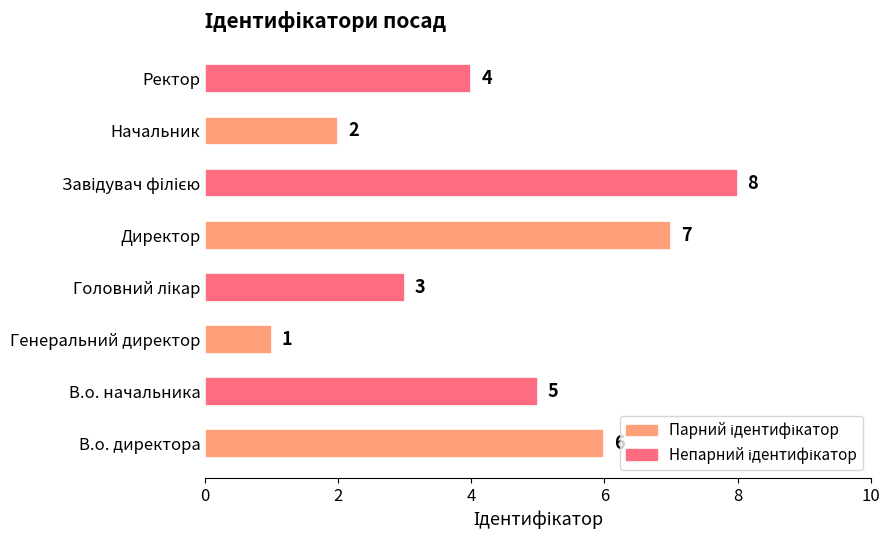

What is the ratio of the value at Директор to the value at В.о. директора?

1.2